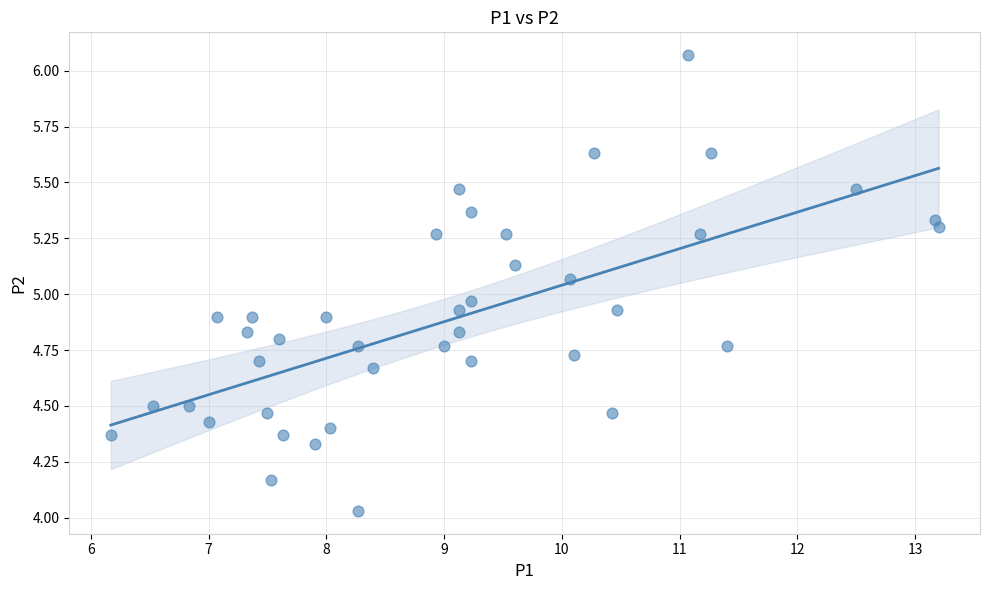

What is the range of X values (max minus min)?

7.0